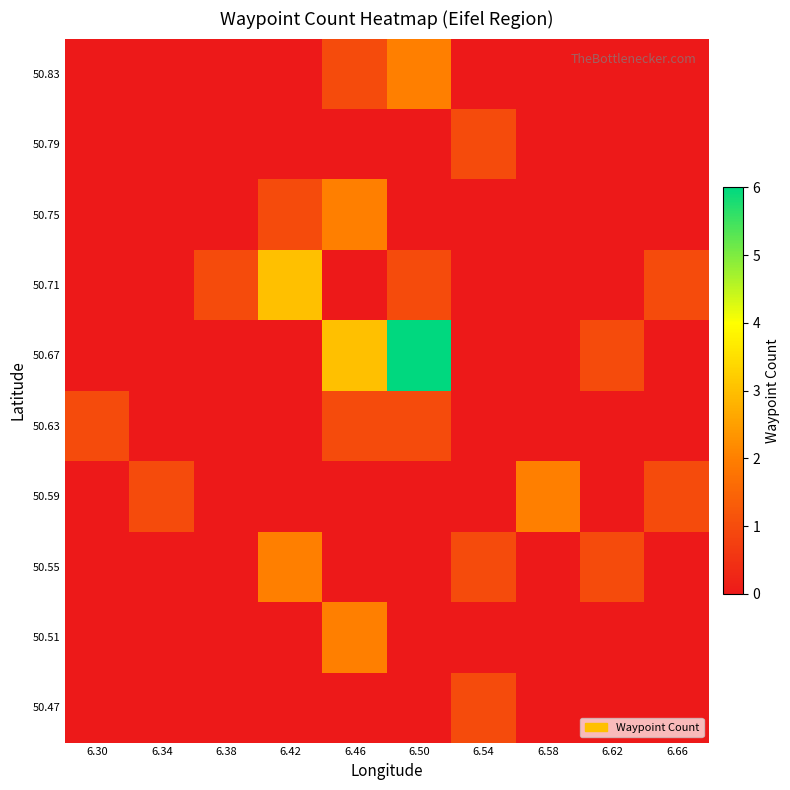

At how many categories does at least one series exceed 4?

1